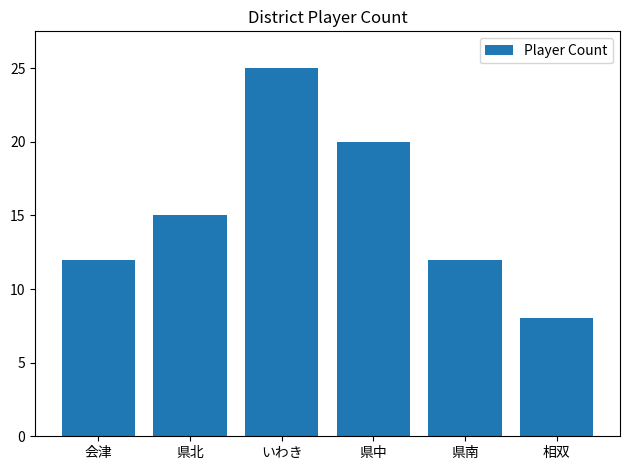

What is the greatest value displayed?

25